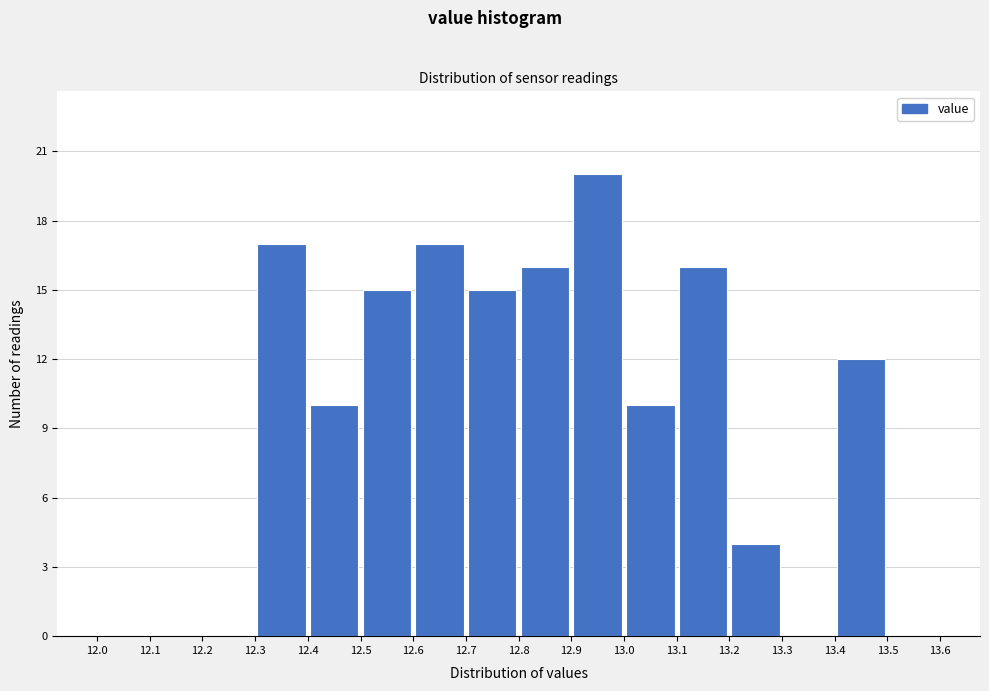

Reading left to right, transcribe this chart: for each bar, give the range it covers on the x-axis and its height. The values are not printed on the chart, so give them approximately, as read against the axis.

12.0 to 12.1: 0
12.1 to 12.2: 0
12.2 to 12.3: 0
12.3 to 12.4: 17
12.4 to 12.5: 10
12.5 to 12.6: 15
12.6 to 12.7: 17
12.7 to 12.8: 15
12.8 to 12.9: 16
12.9 to 13.0: 20
13.0 to 13.1: 10
13.1 to 13.2: 16
13.2 to 13.3: 4
13.3 to 13.4: 0
13.4 to 13.5: 12
13.5 to 13.6: 0